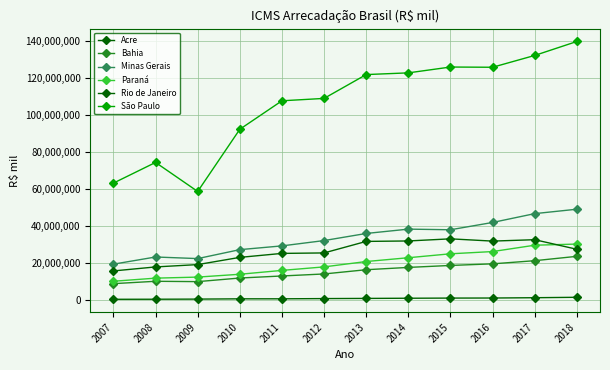

Which series has the largest total across all categories?

São Paulo